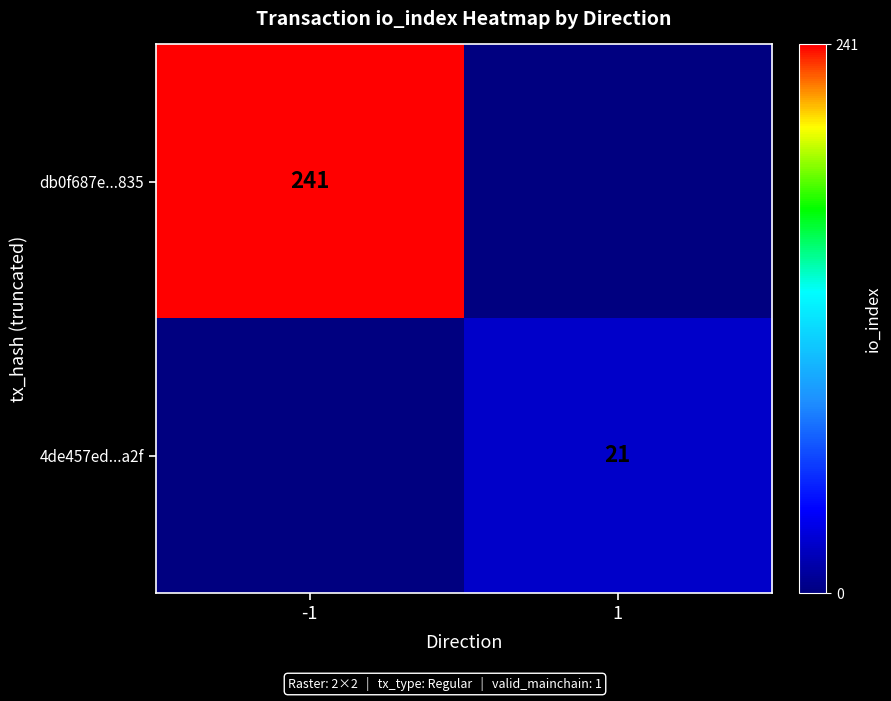

The value of db0f687e...835 at -1 is 410. True or false?

False